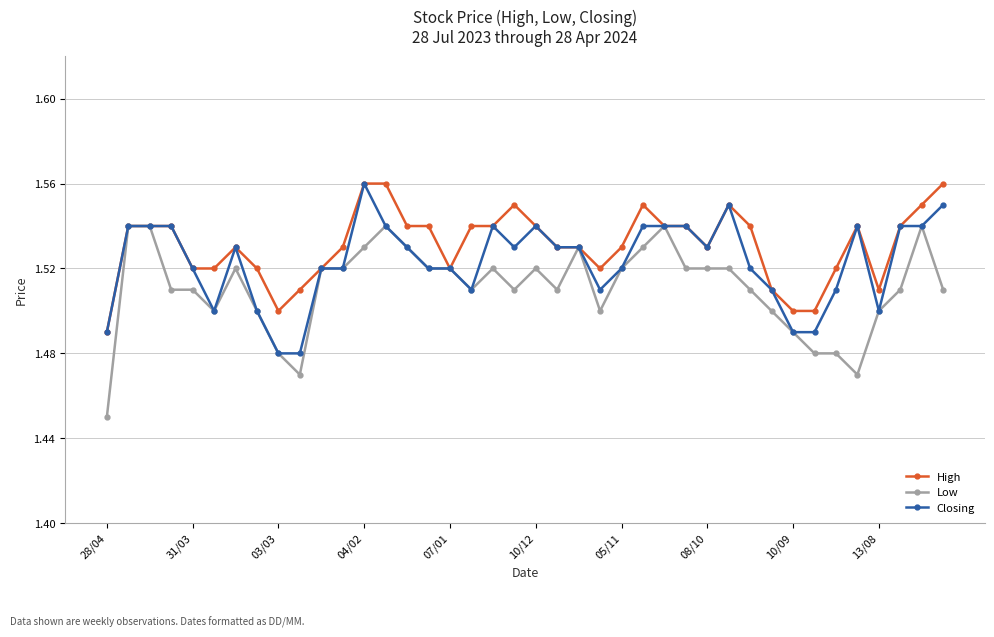

Count the High values in the range 1 to 2.

40